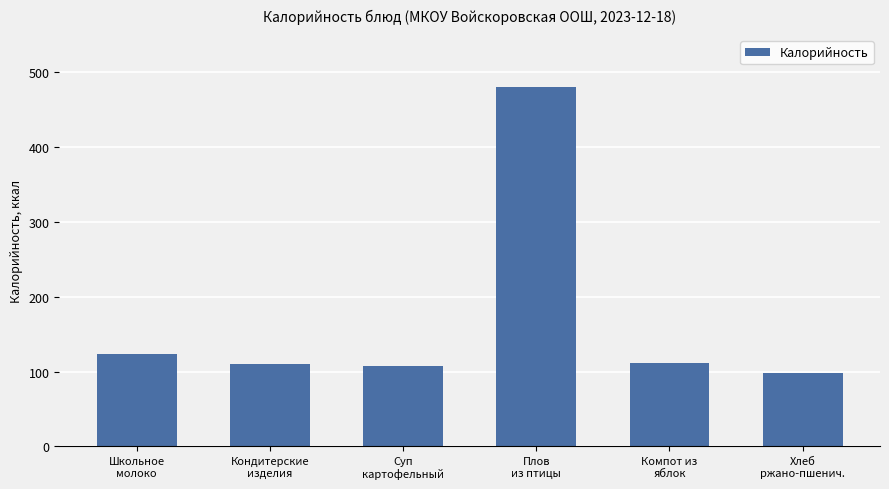

Which label corresponds to the smallest value in the chart?

Хлеб
ржано-пшенич.